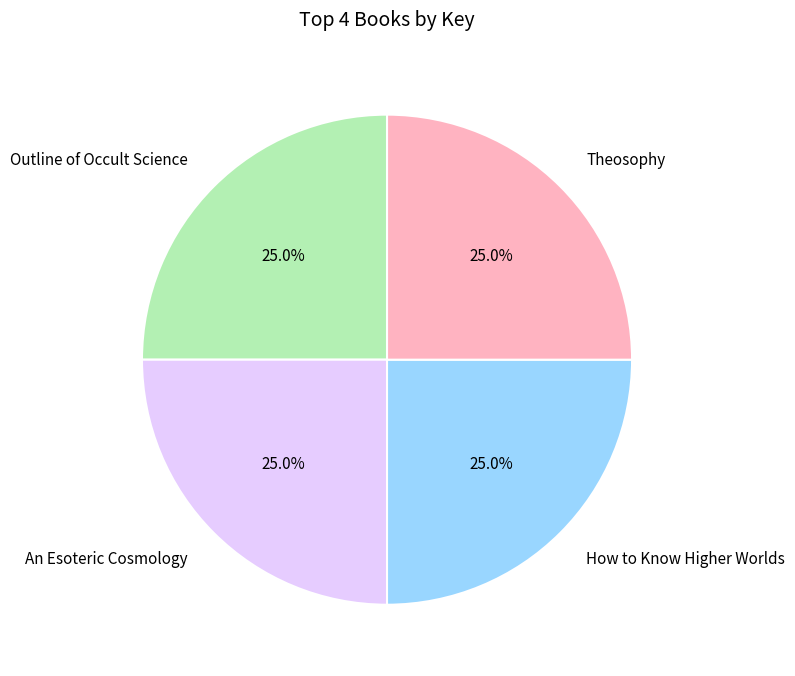

Is there any slice that represents more than half of the pie?

No